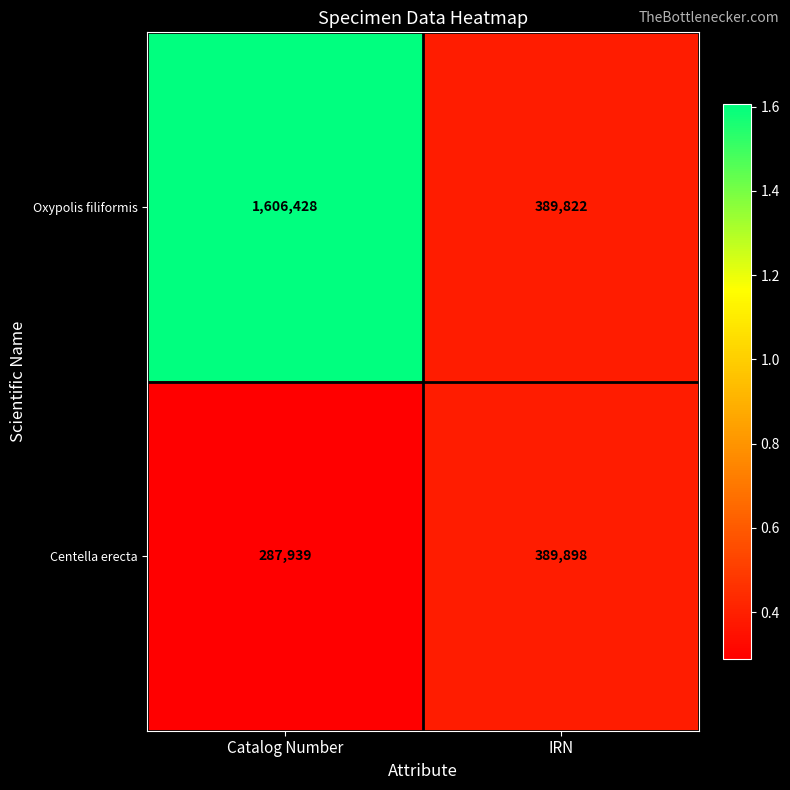

Reading left to right, transcribe all the data shown in this chart.

Oxypolis filiformis: Catalog Number=1606428	IRN=389822
Centella erecta: Catalog Number=287939	IRN=389898